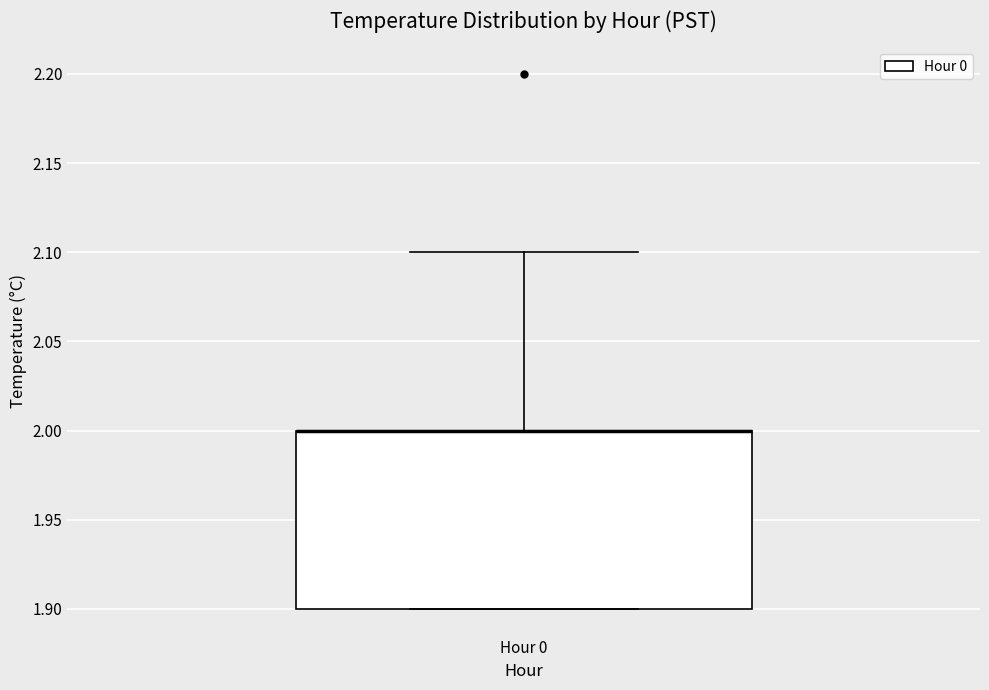

Read this box plot against the y-axis: the position of the median line, the range covered by the box, and the ends of both whiskers. The values are not printed on the chart, so give them approximately, as read against the axis.

median 2.0 (drawn on the box's upper edge), box 1.9 to 2.0, whiskers 1.9 to 2.1